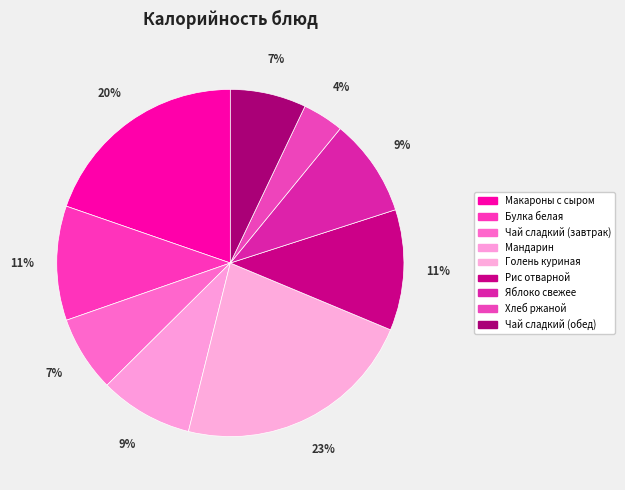

Which has a higher value, Чай сладкий (завтрак) or Булка белая?

Булка белая